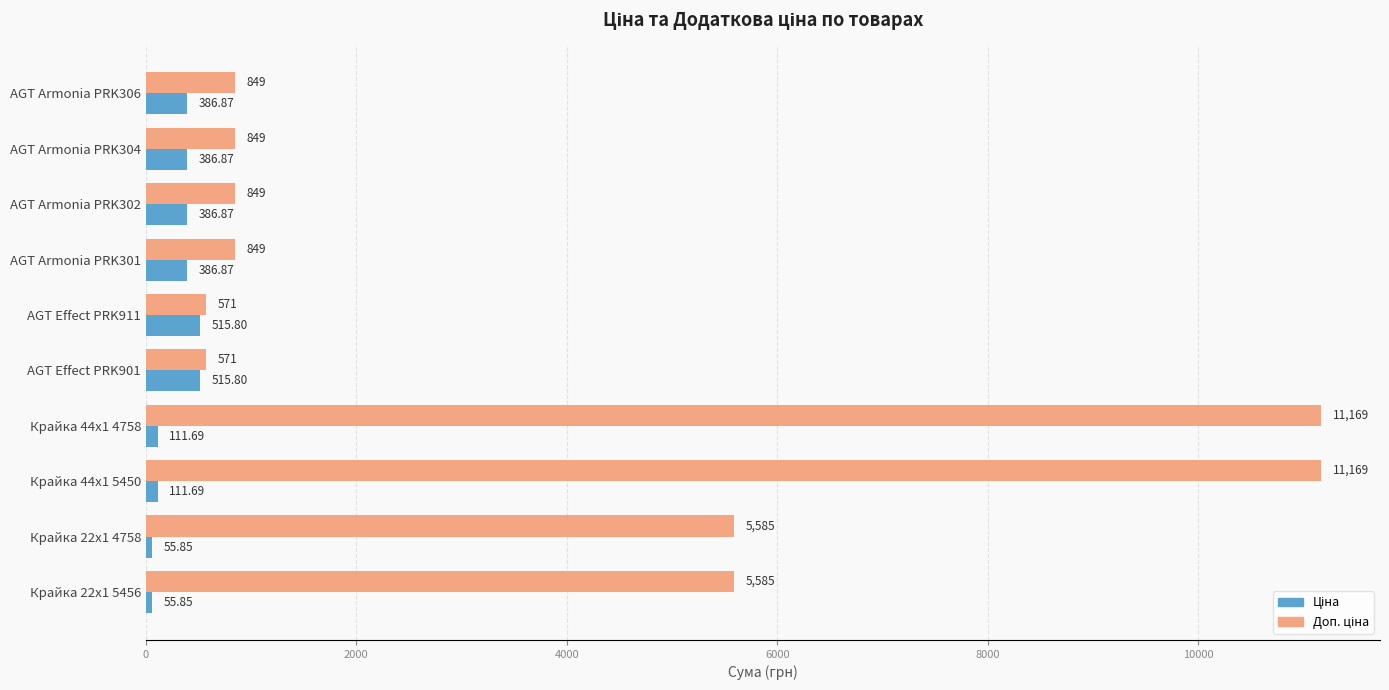

At how many categories does at least one series exceed 460?

10